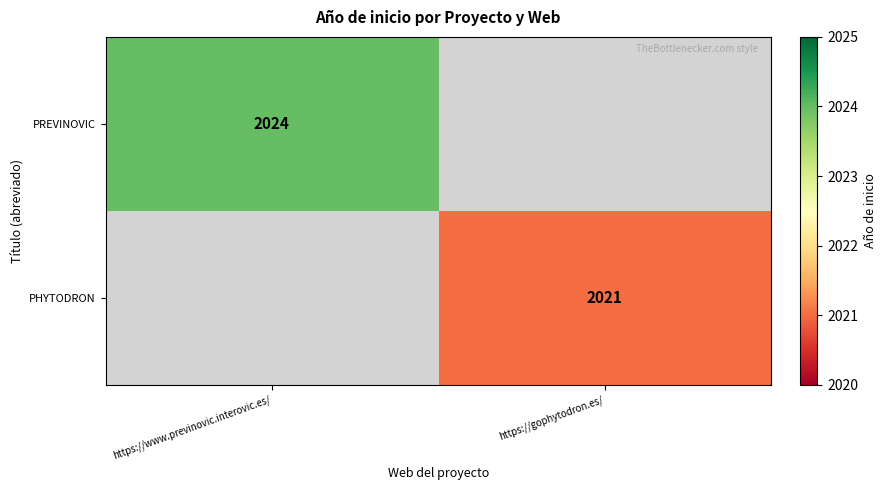

Which label corresponds to the largest value in the chart?

https://www.previnovic.interovic.es/